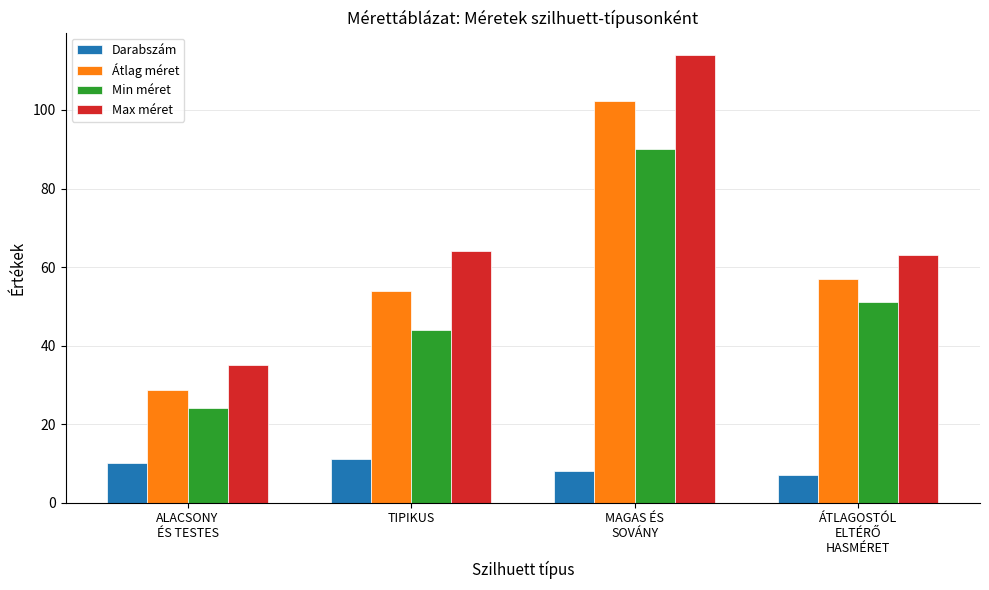

What is the total value across all series at ALACSONY
ÉS TESTES?

97.7